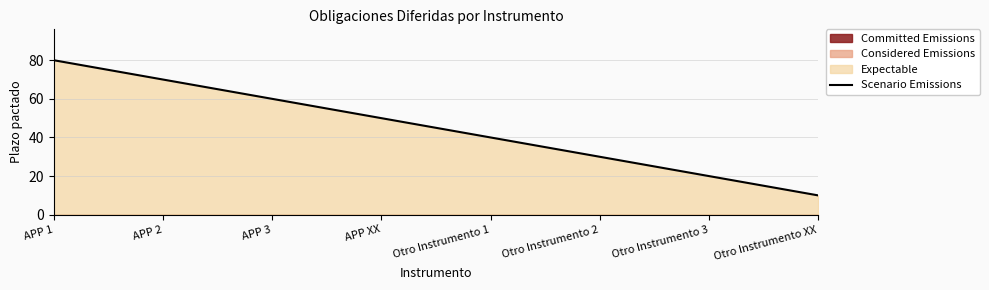

Between APP 3 and Otro Instrumento 2, which is larger?

APP 3